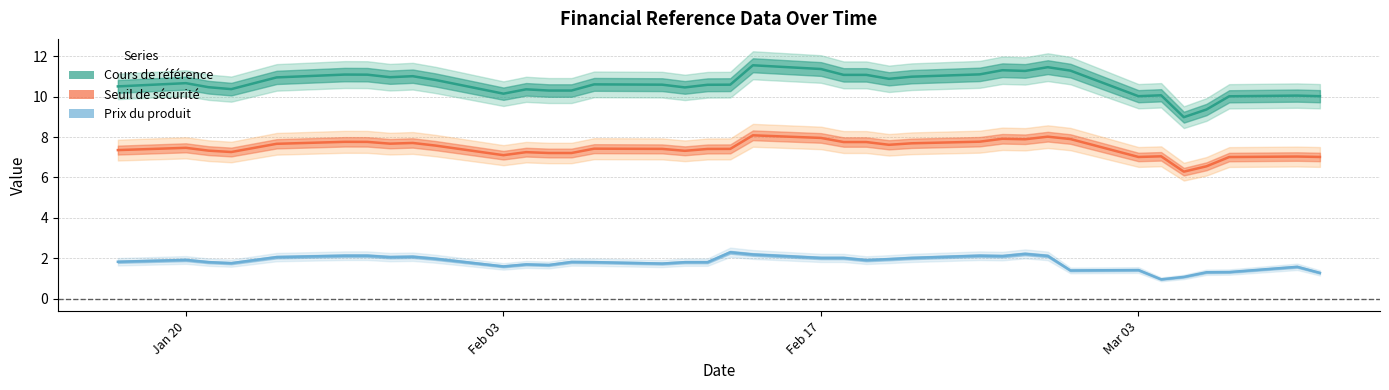

True or false: Seuil de sécurité and Prix du produit cross at least once.

False